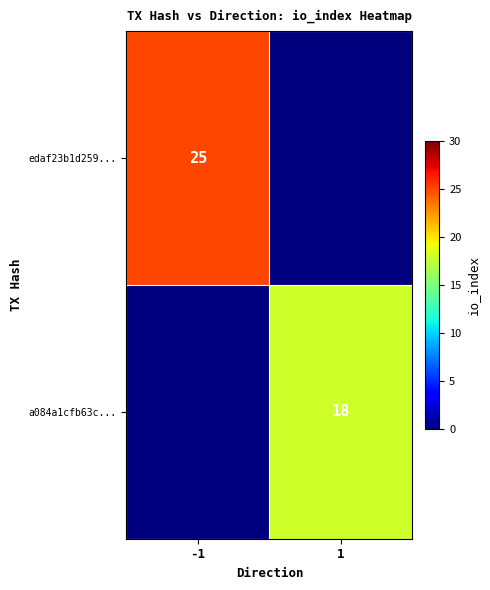

Count the number of data series in this chart.

2